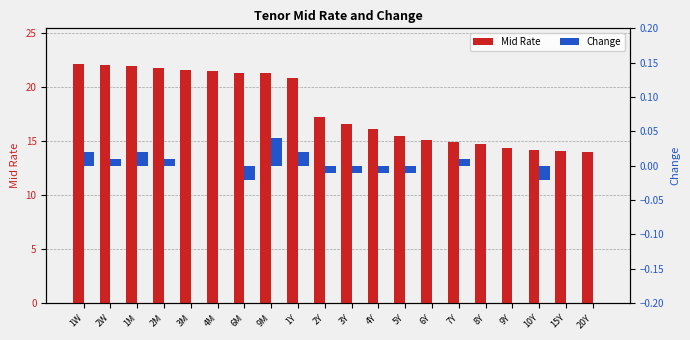

True or false: Change has a value of 0.0 at 6Y.

True